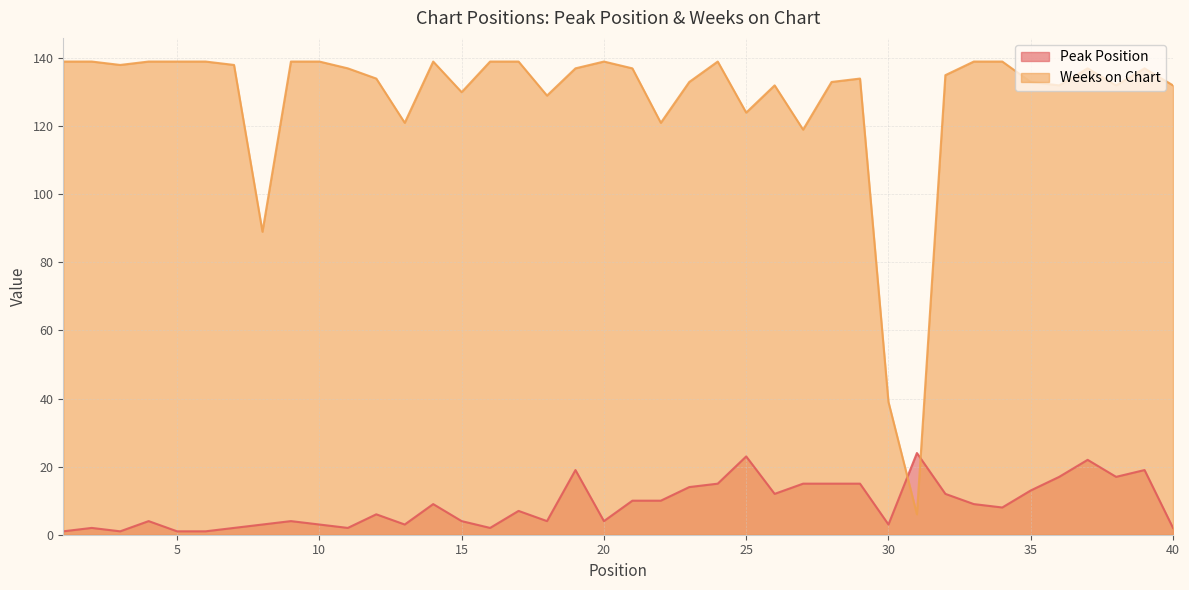

What is the difference between the second highest and minimum values in the Peak Position series?

22